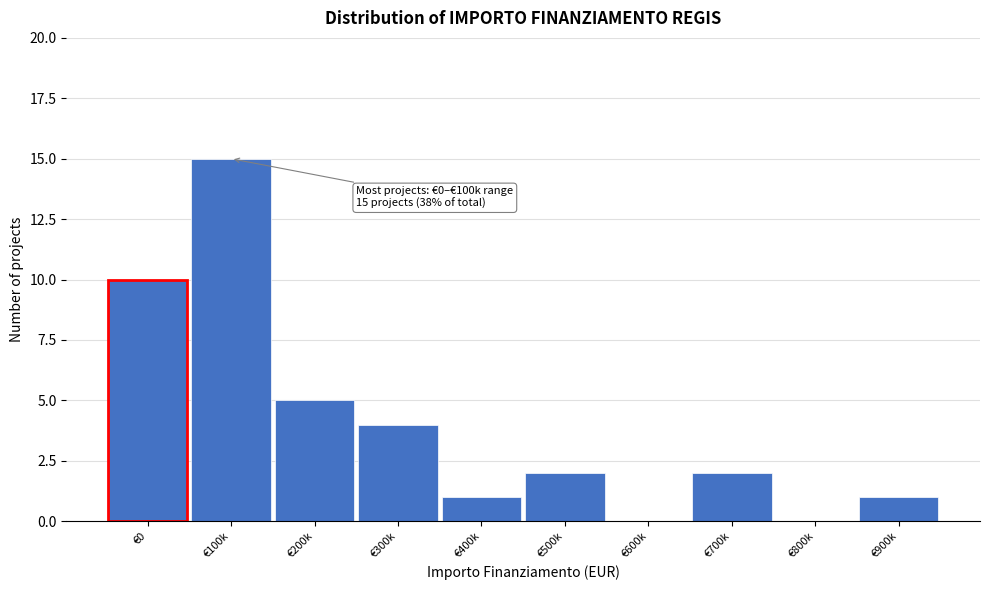

Reading left to right, extract all data points from this chart.

€0=10	€100k=15	€200k=5	€300k=4	€400k=1	€500k=2	€600k=0	€700k=2	€800k=0	€900k=1